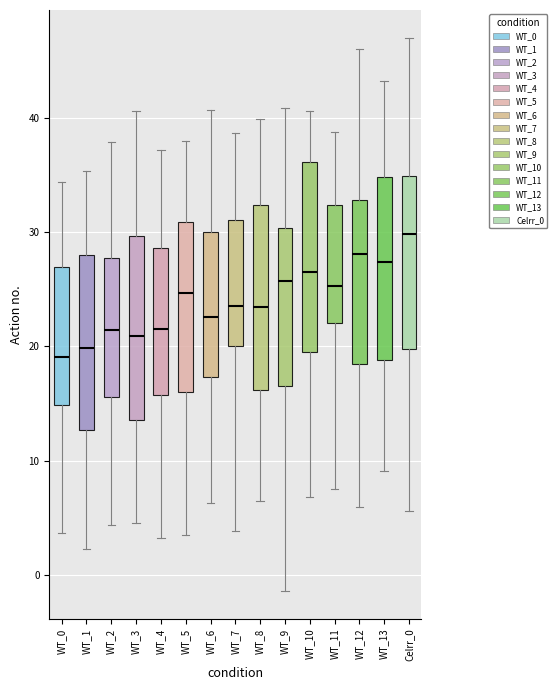

Where is the upper edge of the box for WT_3 on the y-axis? The values are not printed on the chart, so give them approximately, as read against the axis.

30